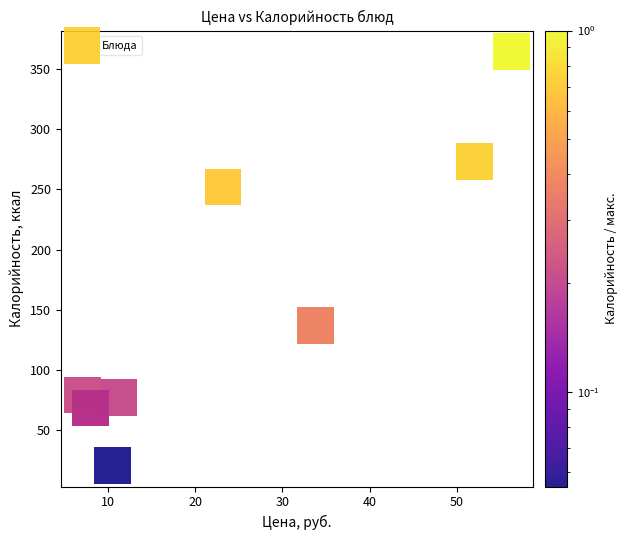

What Y value in the scatter plot is closest to 192?

137